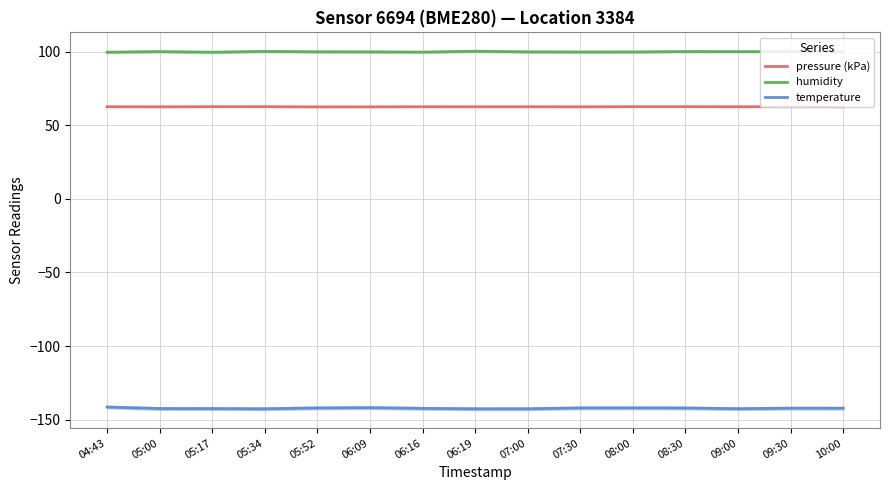

What is the spread (max minus min) of values at 05:00?

242.6